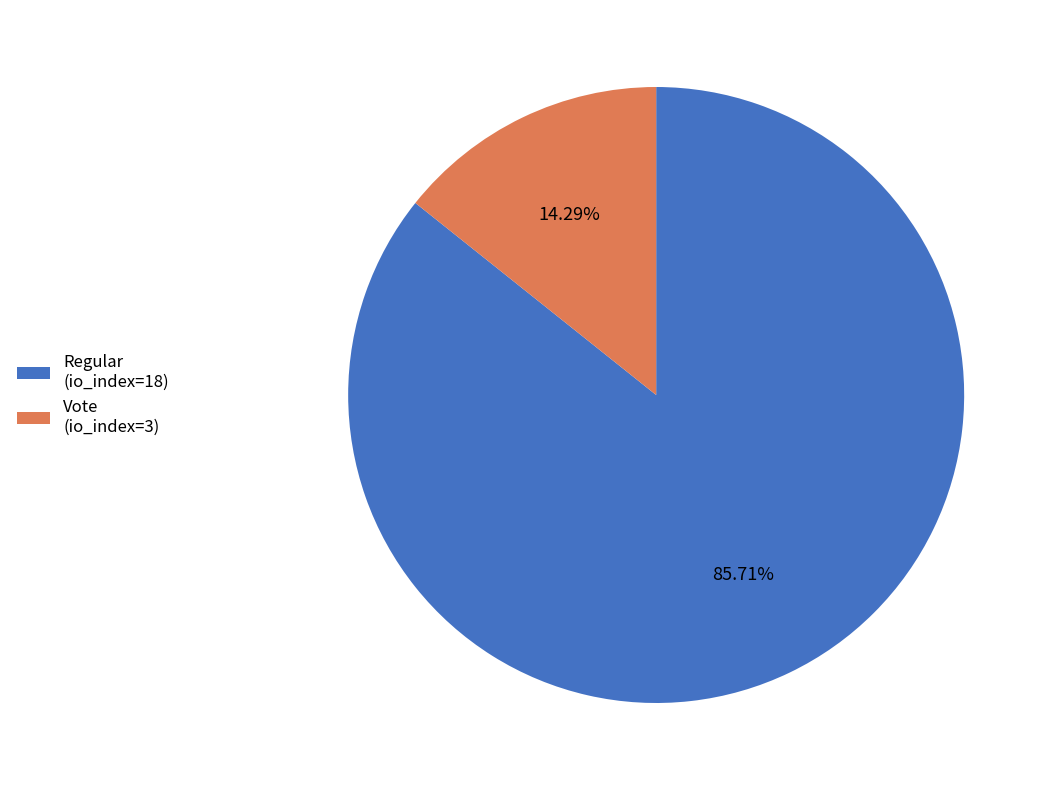

To the nearest percent, what is the average slice percentage?

50%